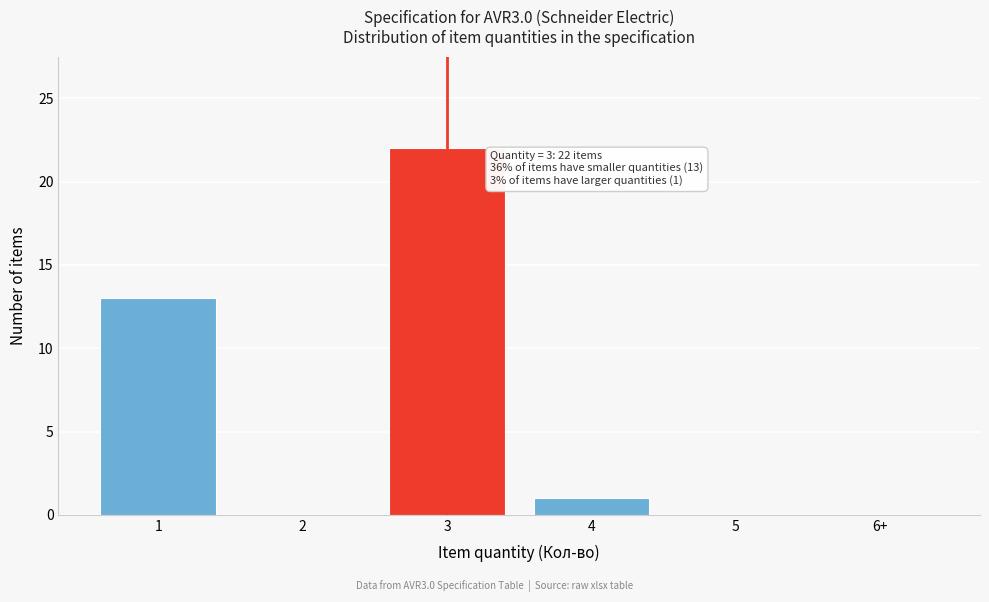

Reading left to right, what are all the values shown in this chart?

1=13	2=0	3=22	4=1	5=0	6+=0